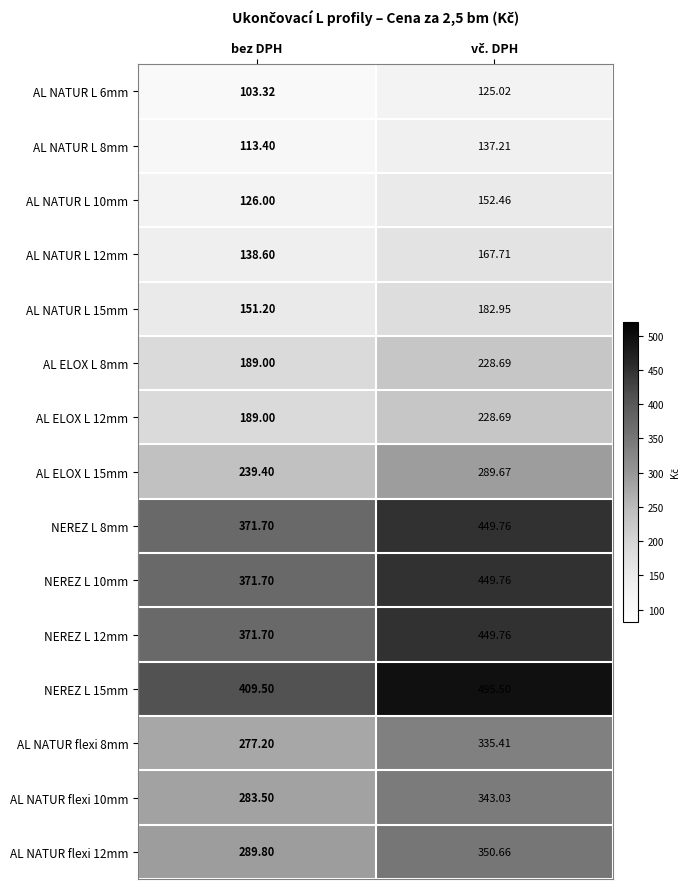

At which label is AL ELOX L 12mm closest to 208?

bez DPH